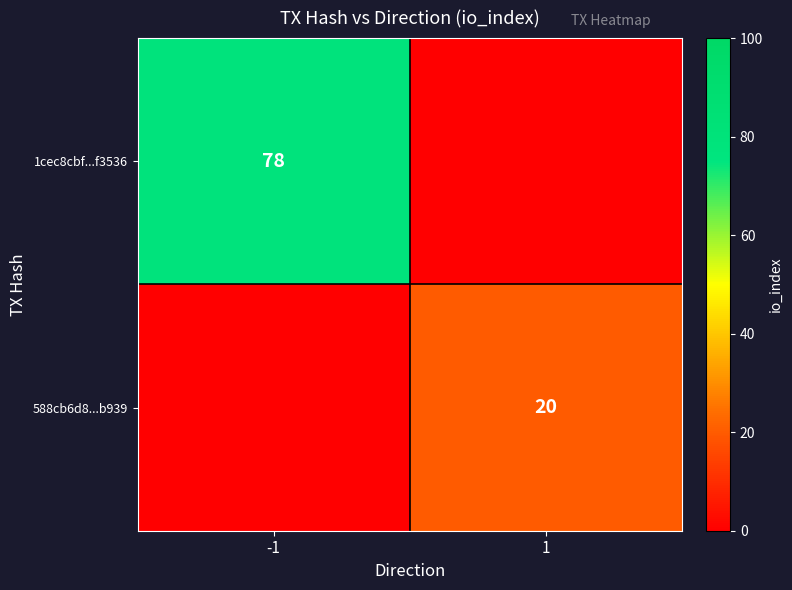

The value of 588cb6d8...b939 at 1 is 5. True or false?

False